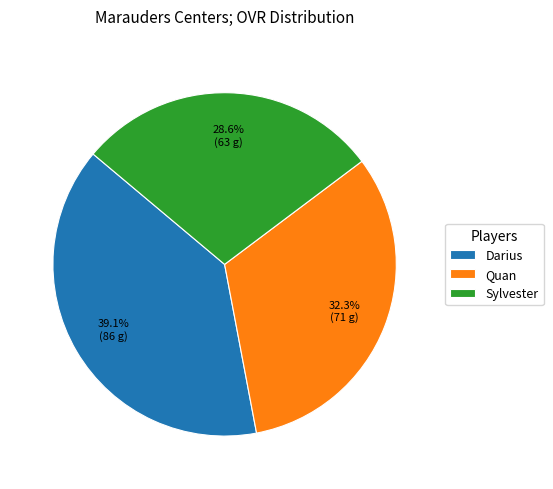

To the nearest percent, what is the difference between the largest and smallest slice percentages?

10%